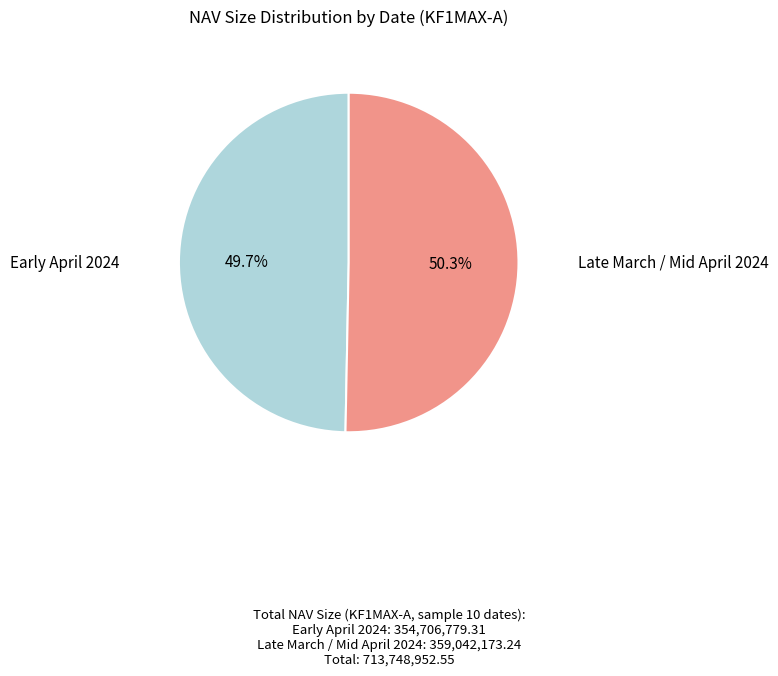

Is there a majority slice in this chart?

Yes